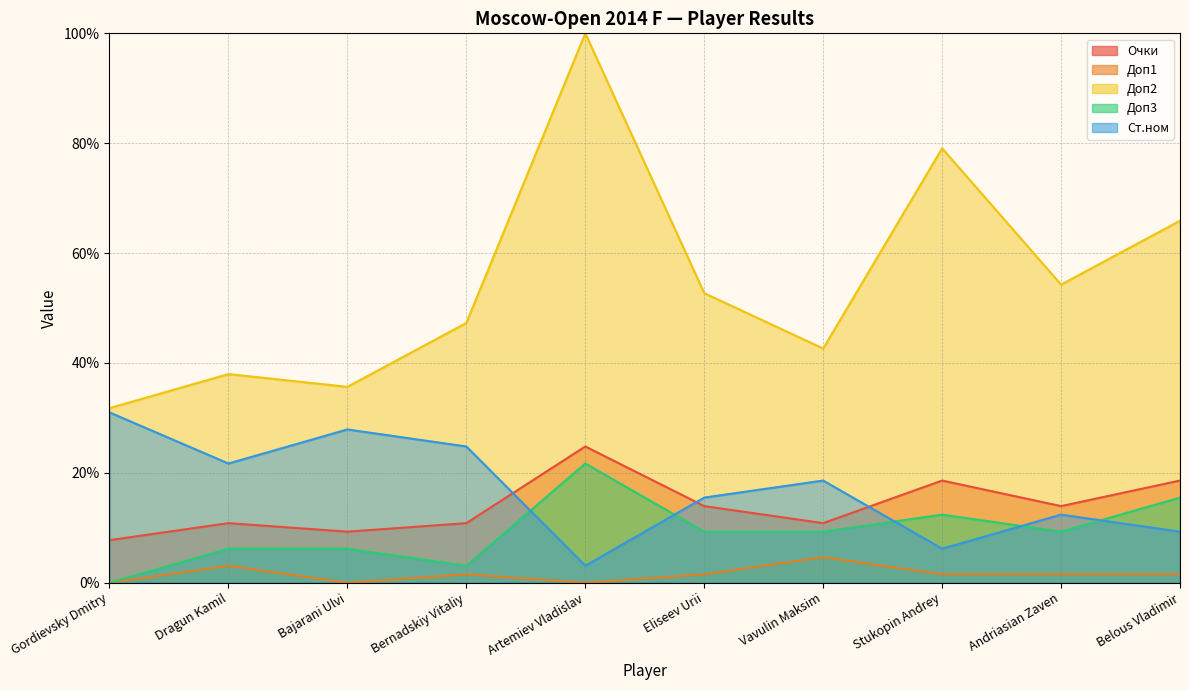

The value of Доп1 at Dragun Kamil is 3.1. True or false?

True